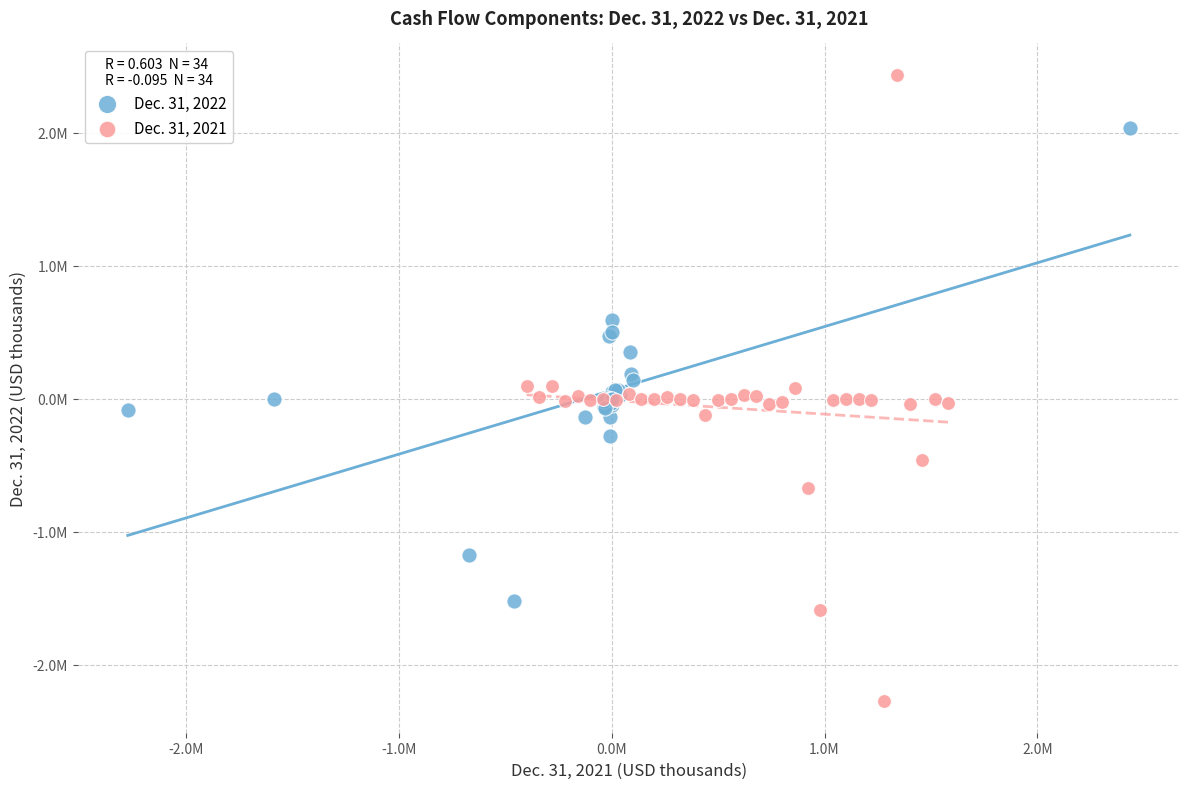

Which series contains the lowest Y value?

Dec. 31, 2021